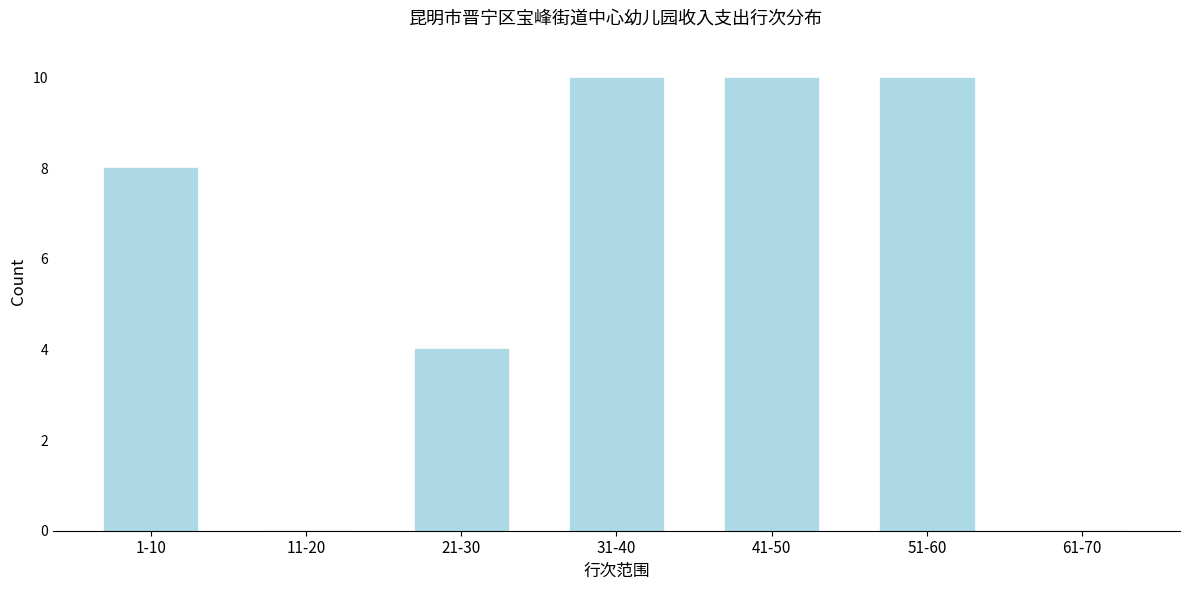

What is the sum of all values?

42